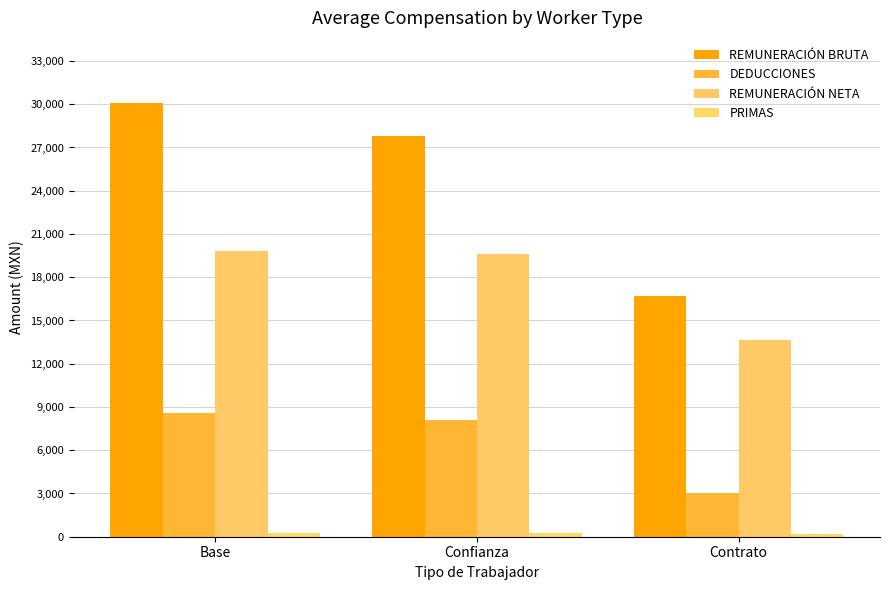

True or false: REMUNERACIÓN BRUTA has a value of 16671.9 at Contrato.

True